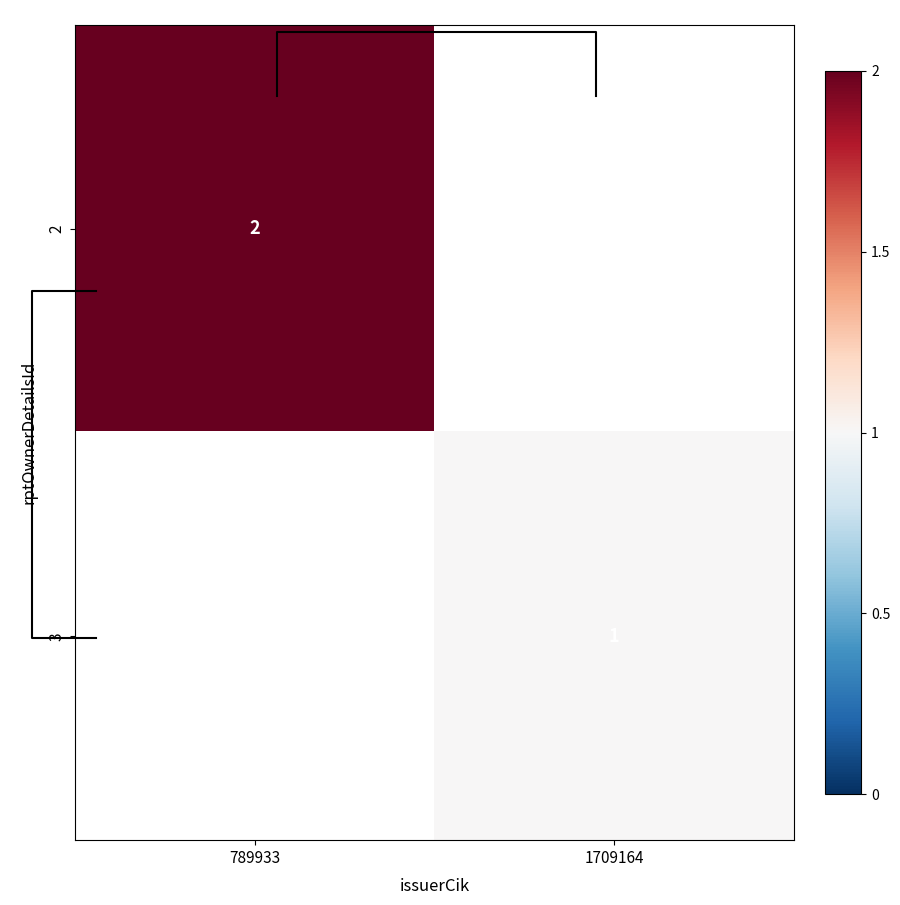

Rank the categories by 3 value from highest to lowest.

789933, 1709164